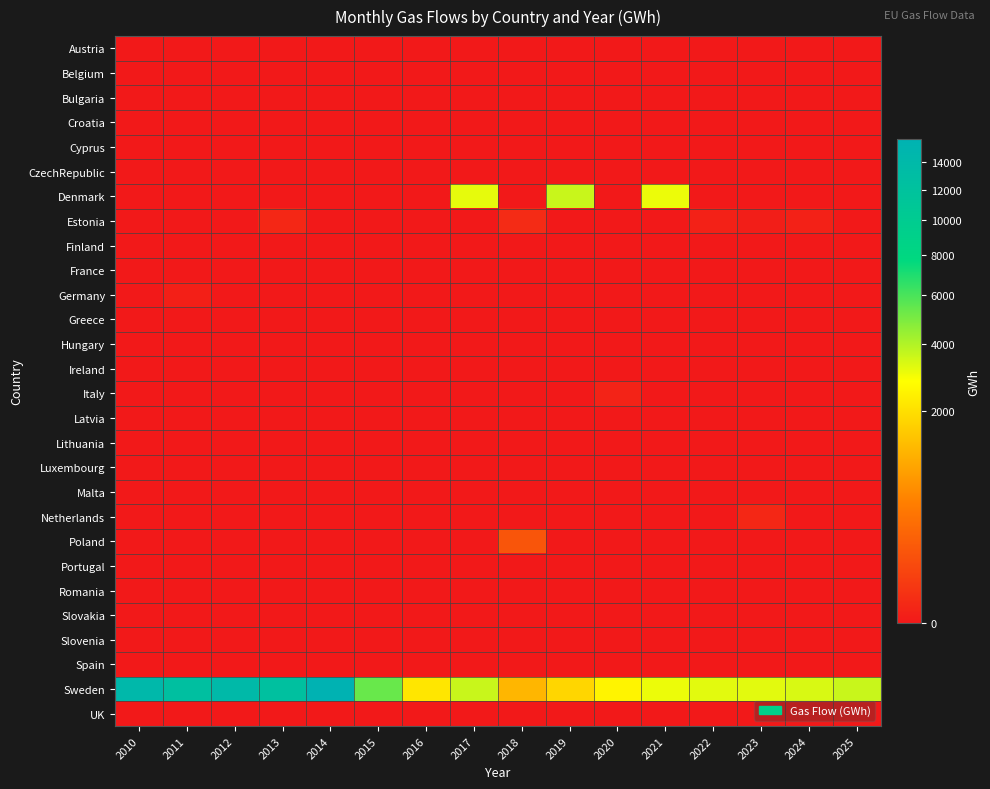

What is the difference between the highest and lowest values at 2012?

13937.9